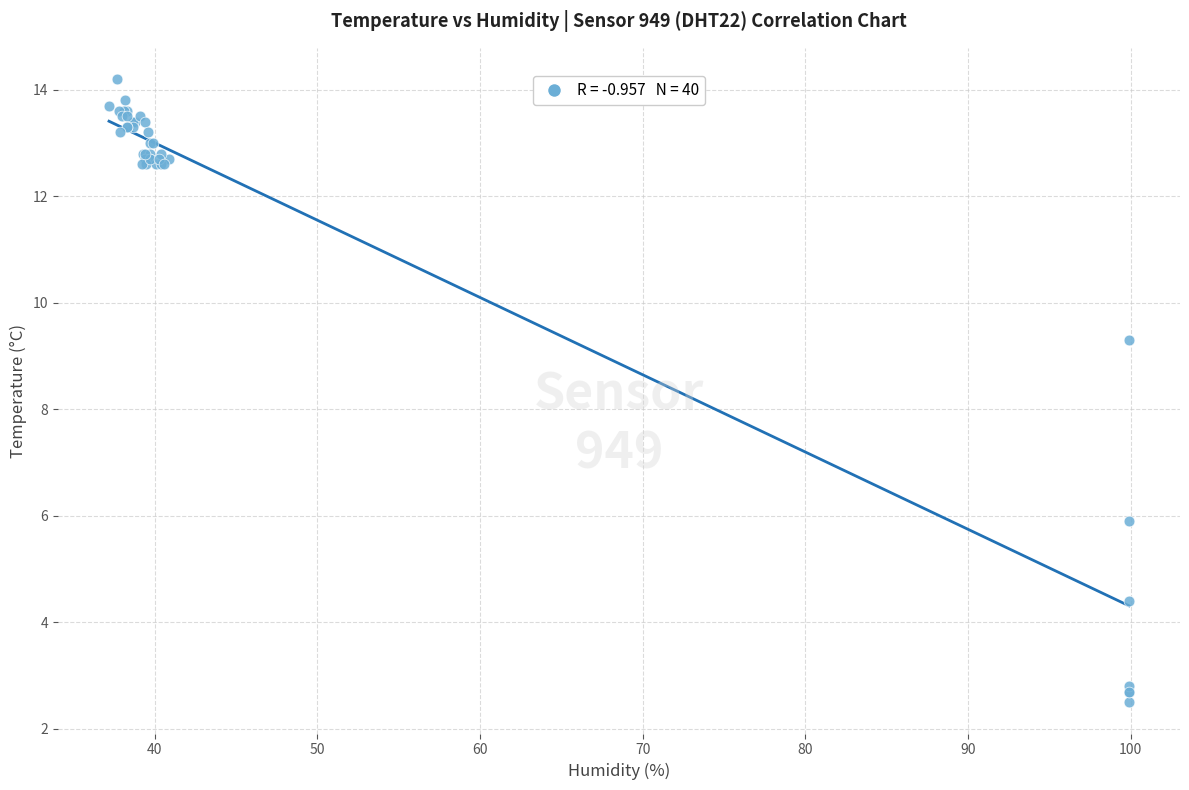

What Y value in the scatter plot is closest to 8?

9.3